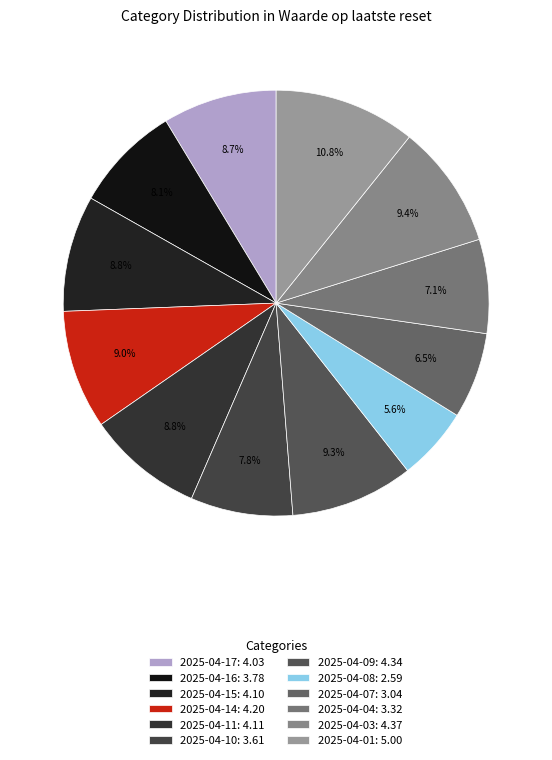

Which category has the smallest portion of the pie?

2025-04-08